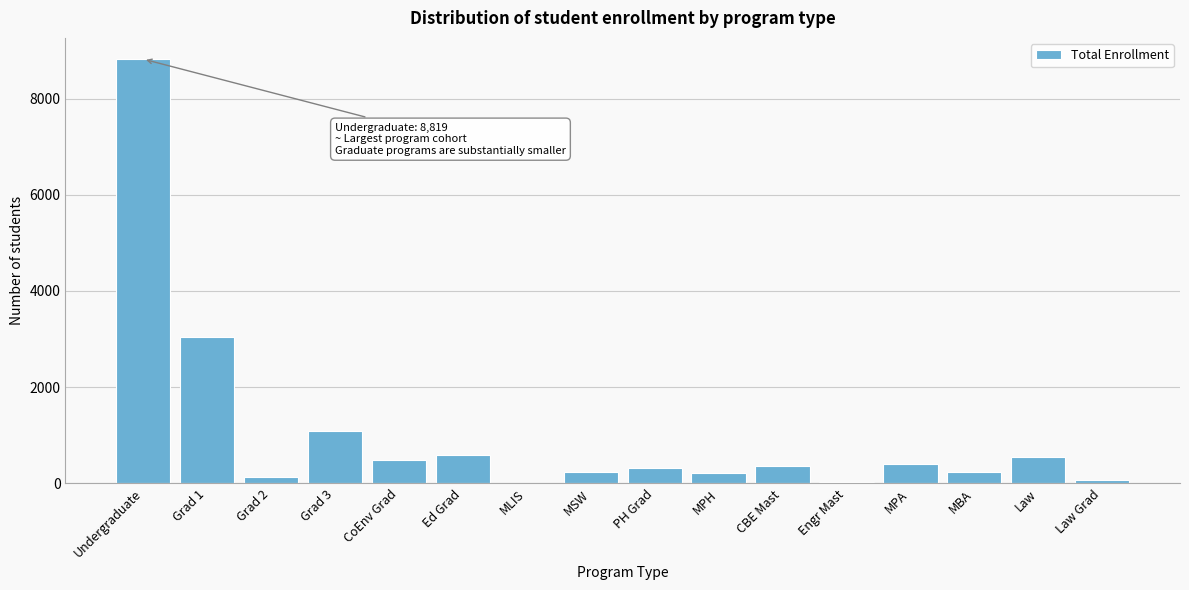

At which category does the chart reach its peak across all series?

Undergraduate